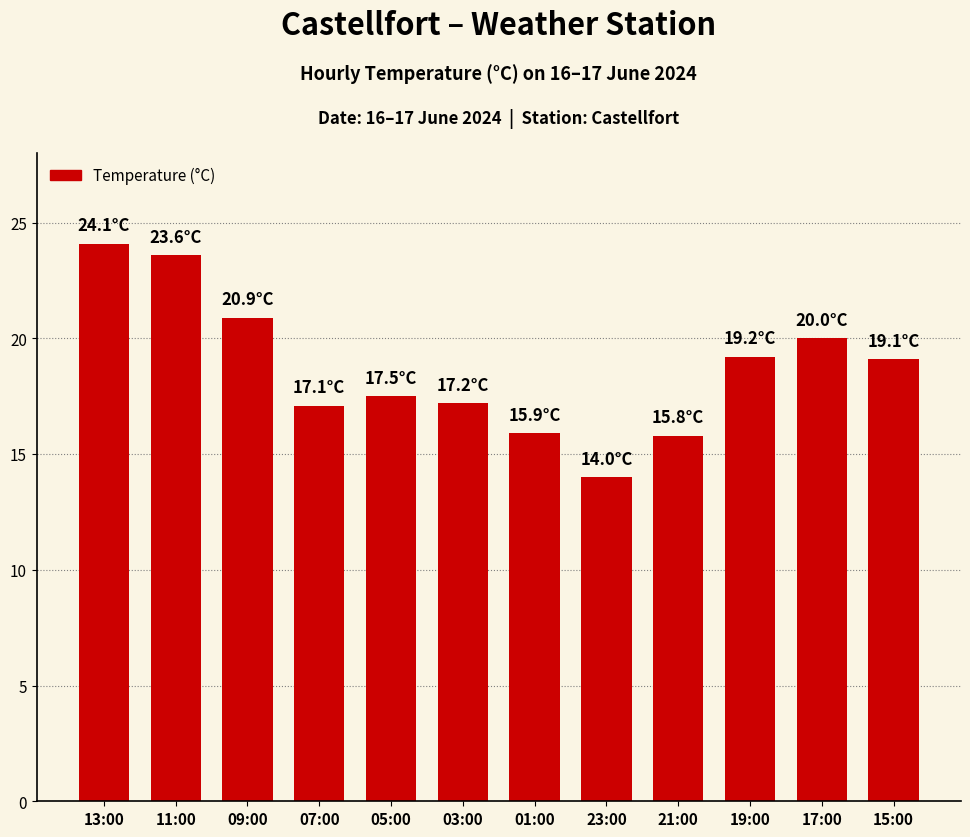

Which has a higher value, 09:00 or 05:00?

09:00